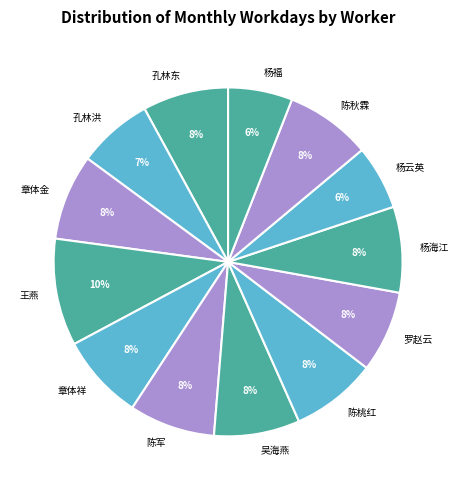

Which slice is the largest?

王燕